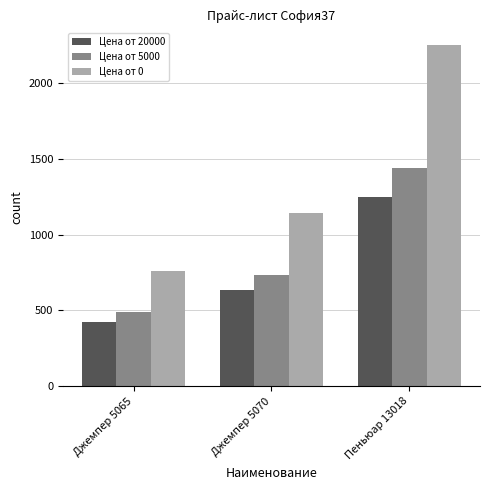

What is the smallest value displayed?

424